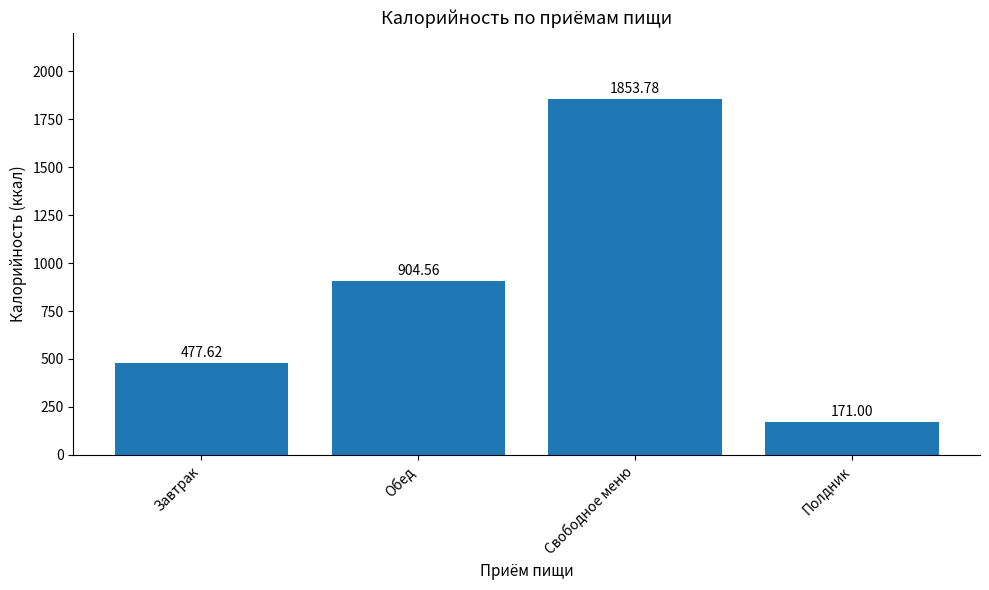

What is the difference between the maximum and second lowest values?

1376.2